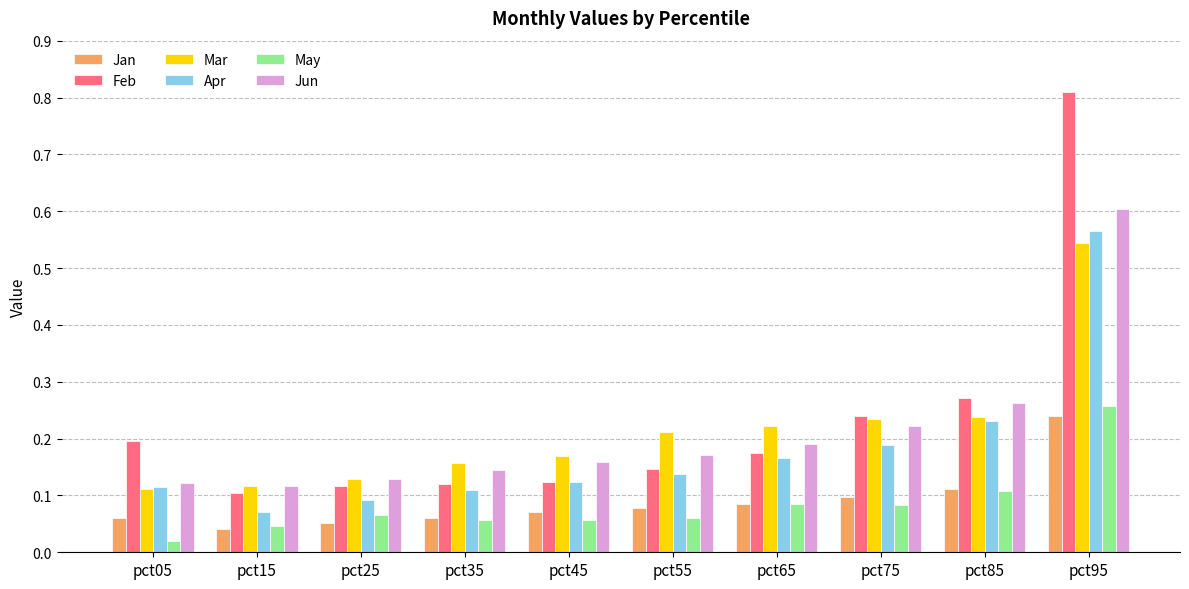

Which series has the widest spread of values?

Feb